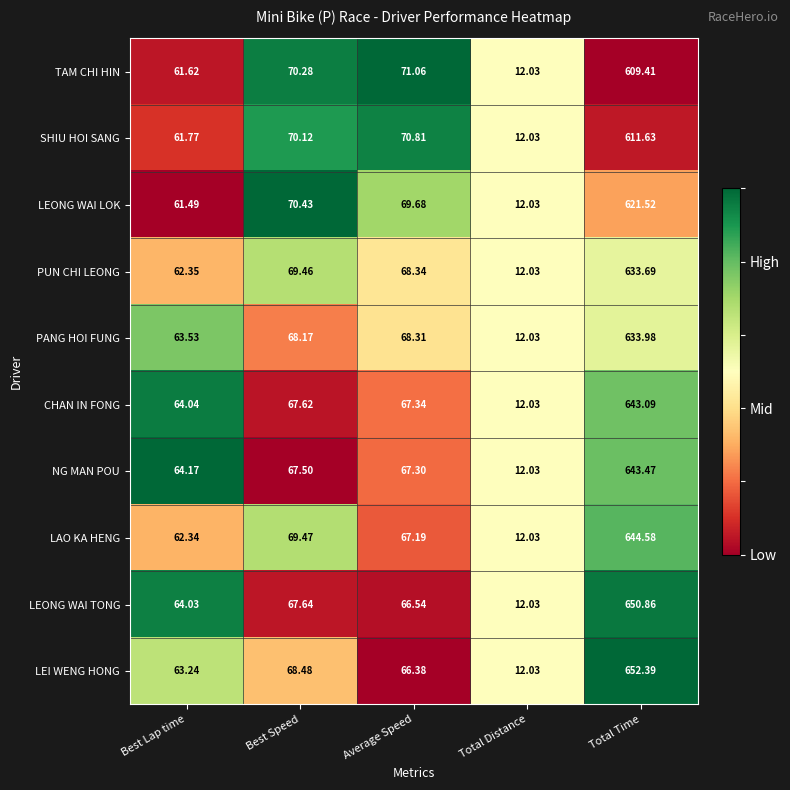

Which series has the largest total across all categories?

LEI WENG HONG